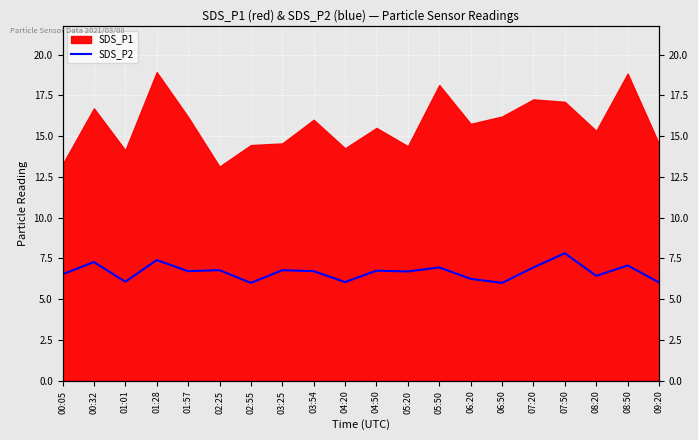

Where is the data nearest to the value 6?

02:55